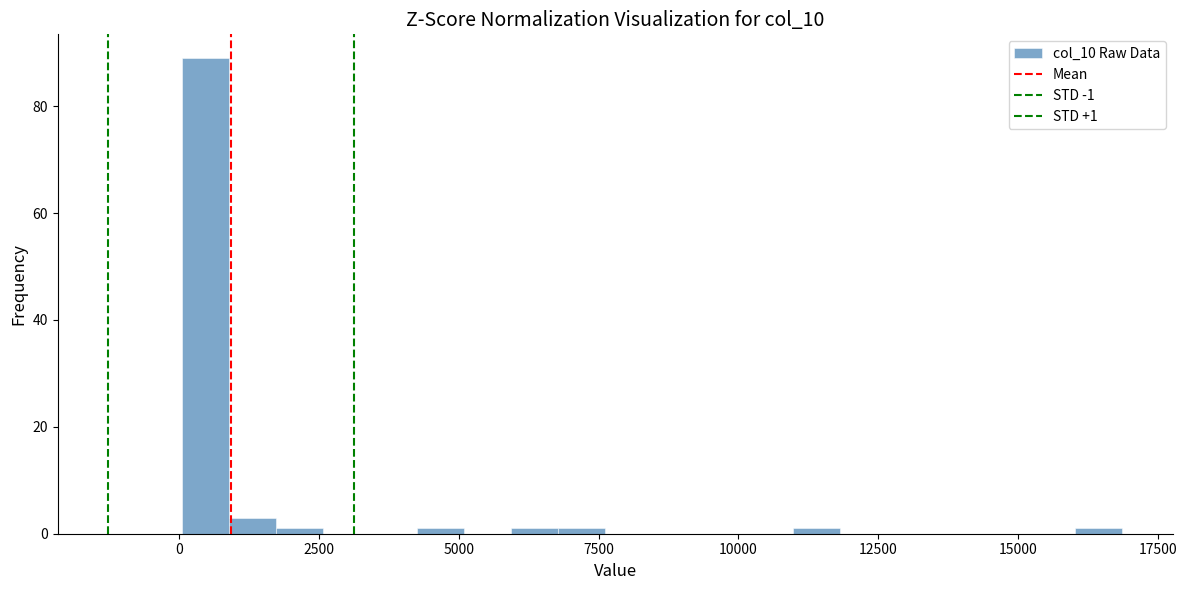

Read against the x-axis, roughly where is the centre of the tallest bar?

500